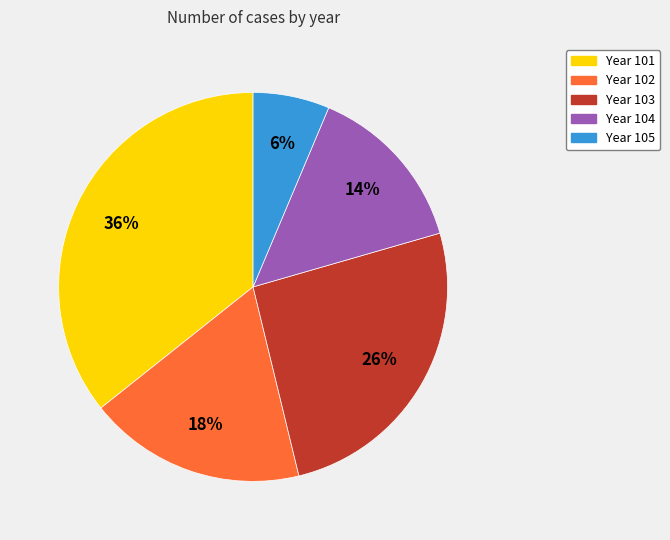

Count the number of slices in the pie.

5